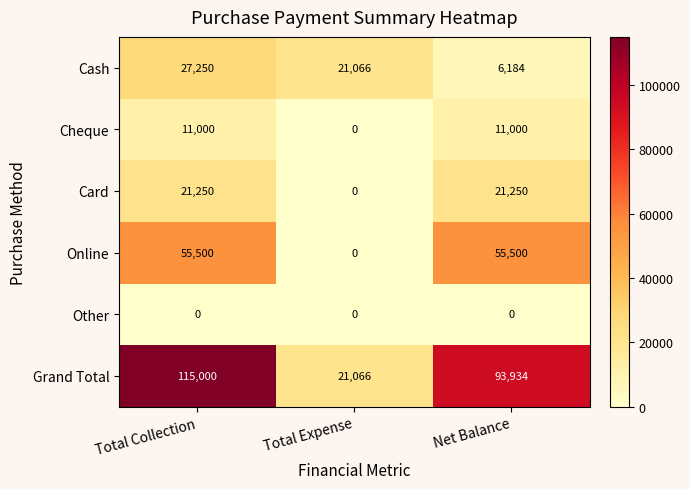

Rank the series at Total Collection from highest to lowest value.

Grand Total, Online, Cash, Card, Cheque, Other